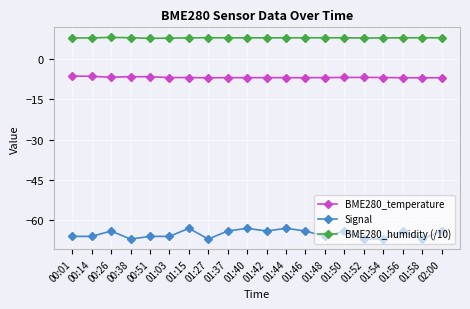

True or false: BME280_humidity (/10) and Signal cross at least once.

False